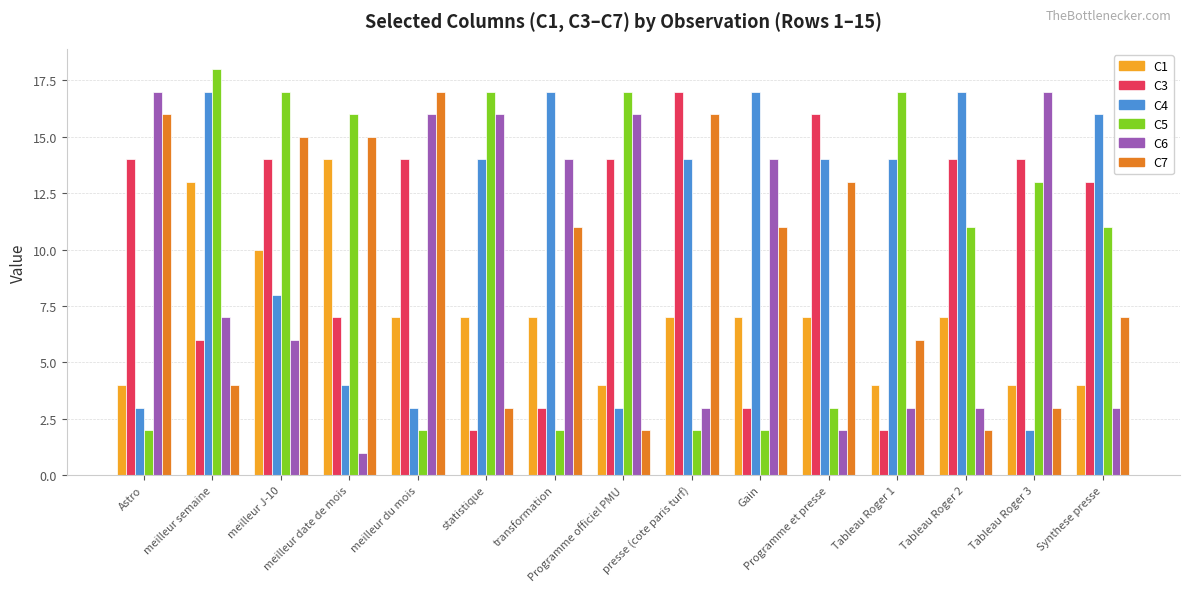

Reading left to right, transcribe all the data shown in this chart.

C1: Astro=4	meilleur semaine=13	meilleur J-10=10	meilleur date de mois=14	meilleur du mois=7	statistique=7	transformation=7	Programme officiel PMU=4	presse (cote paris turf)=7	Gain=7	Programme et presse=7	Tableau Roger 1=4	Tableau Roger 2=7	Tableau Roger 3=4	Synthese presse=4
C3: Astro=14	meilleur semaine=6	meilleur J-10=14	meilleur date de mois=7	meilleur du mois=14	statistique=2	transformation=3	Programme officiel PMU=14	presse (cote paris turf)=17	Gain=3	Programme et presse=16	Tableau Roger 1=2	Tableau Roger 2=14	Tableau Roger 3=14	Synthese presse=13
C4: Astro=3	meilleur semaine=17	meilleur J-10=8	meilleur date de mois=4	meilleur du mois=3	statistique=14	transformation=17	Programme officiel PMU=3	presse (cote paris turf)=14	Gain=17	Programme et presse=14	Tableau Roger 1=14	Tableau Roger 2=17	Tableau Roger 3=2	Synthese presse=16
C5: Astro=2	meilleur semaine=18	meilleur J-10=17	meilleur date de mois=16	meilleur du mois=2	statistique=17	transformation=2	Programme officiel PMU=17	presse (cote paris turf)=2	Gain=2	Programme et presse=3	Tableau Roger 1=17	Tableau Roger 2=11	Tableau Roger 3=13	Synthese presse=11
C6: Astro=17	meilleur semaine=7	meilleur J-10=6	meilleur date de mois=1	meilleur du mois=16	statistique=16	transformation=14	Programme officiel PMU=16	presse (cote paris turf)=3	Gain=14	Programme et presse=2	Tableau Roger 1=3	Tableau Roger 2=3	Tableau Roger 3=17	Synthese presse=3
C7: Astro=16	meilleur semaine=4	meilleur J-10=15	meilleur date de mois=15	meilleur du mois=17	statistique=3	transformation=11	Programme officiel PMU=2	presse (cote paris turf)=16	Gain=11	Programme et presse=13	Tableau Roger 1=6	Tableau Roger 2=2	Tableau Roger 3=3	Synthese presse=7